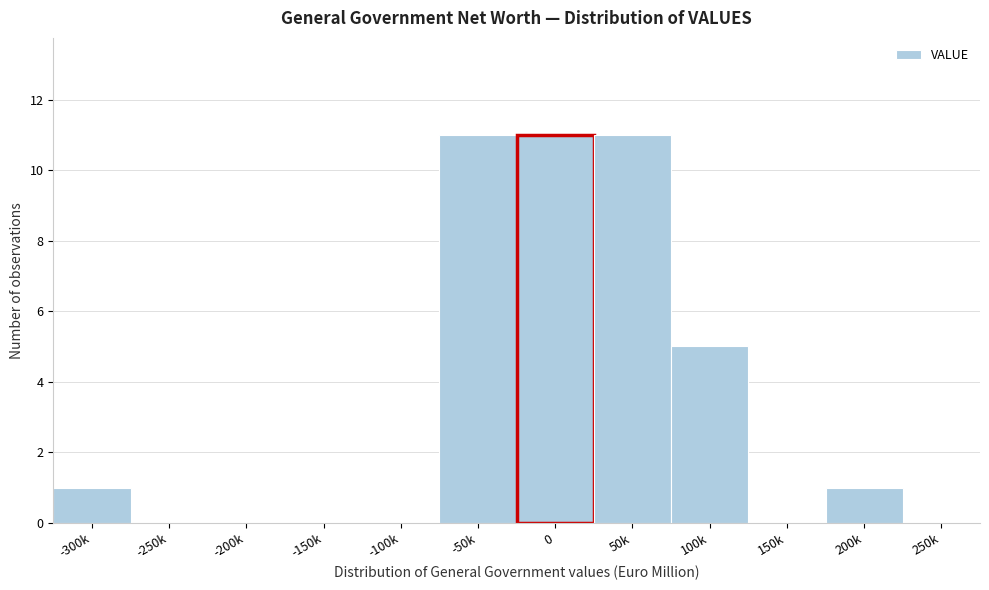

Reading left to right, extract all data points from this chart.

-300k=1	-250k=0	-200k=0	-150k=0	-100k=0	-50k=11	0=11	50k=11	100k=5	150k=0	200k=1	250k=0